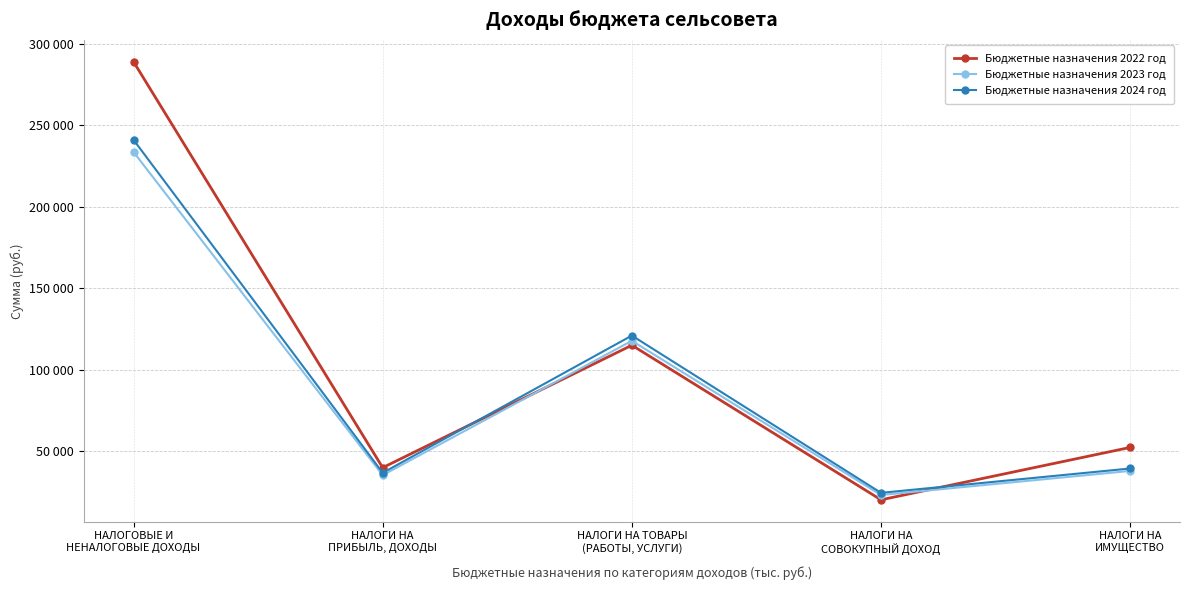

Which series changed the most between НАЛОГИ НА ТОВАРЫ
(РАБОТЫ, УСЛУГИ) and НАЛОГИ НА
ИМУЩЕСТВО?

Бюджетные назначения 2024 год